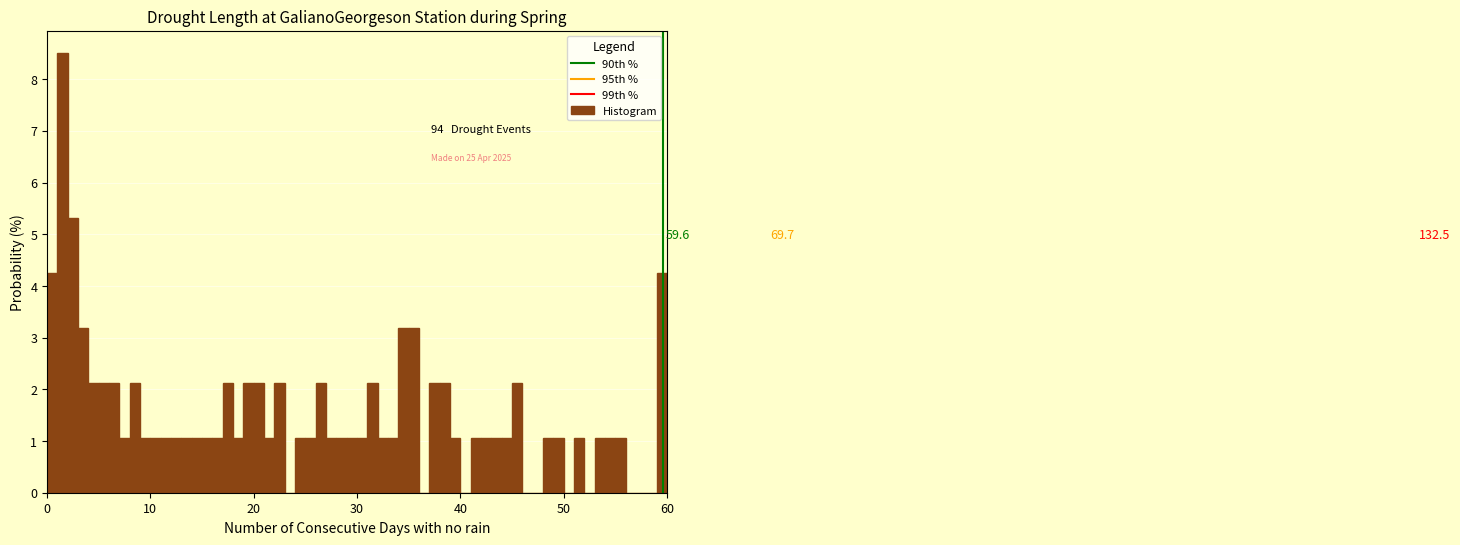

Around what value on the x-axis is the tallest bar? Give the approximate position of its centre, as read against the axis.

2